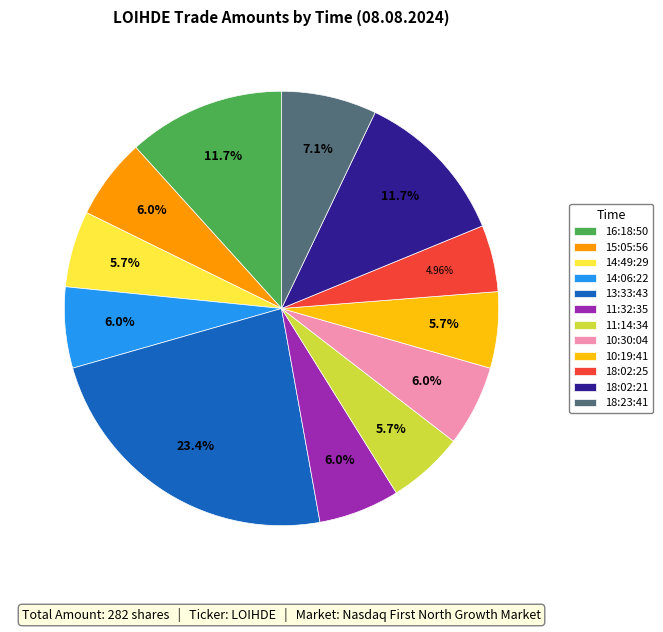

To the nearest percent, what is the average slice percentage?

8%